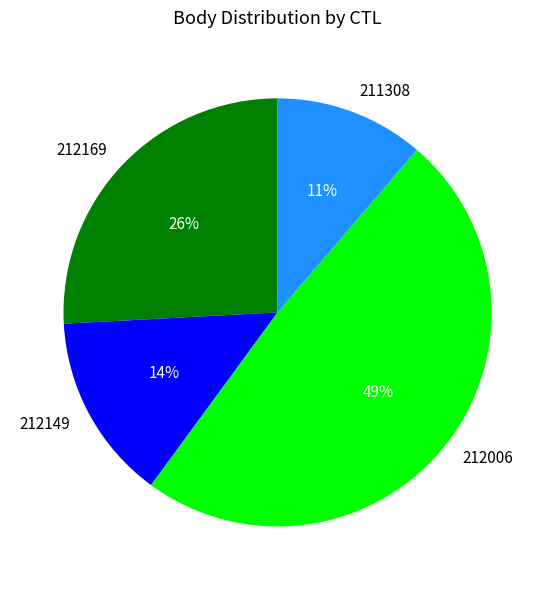

What percentage is the 212006 slice, to the nearest percent?

49%